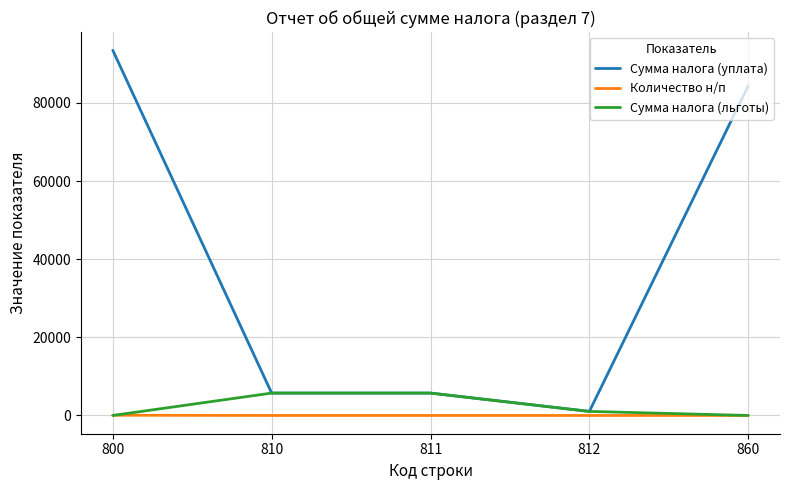

Between 800 and 860, which series saw the biggest shift?

Сумма налога (уплата)